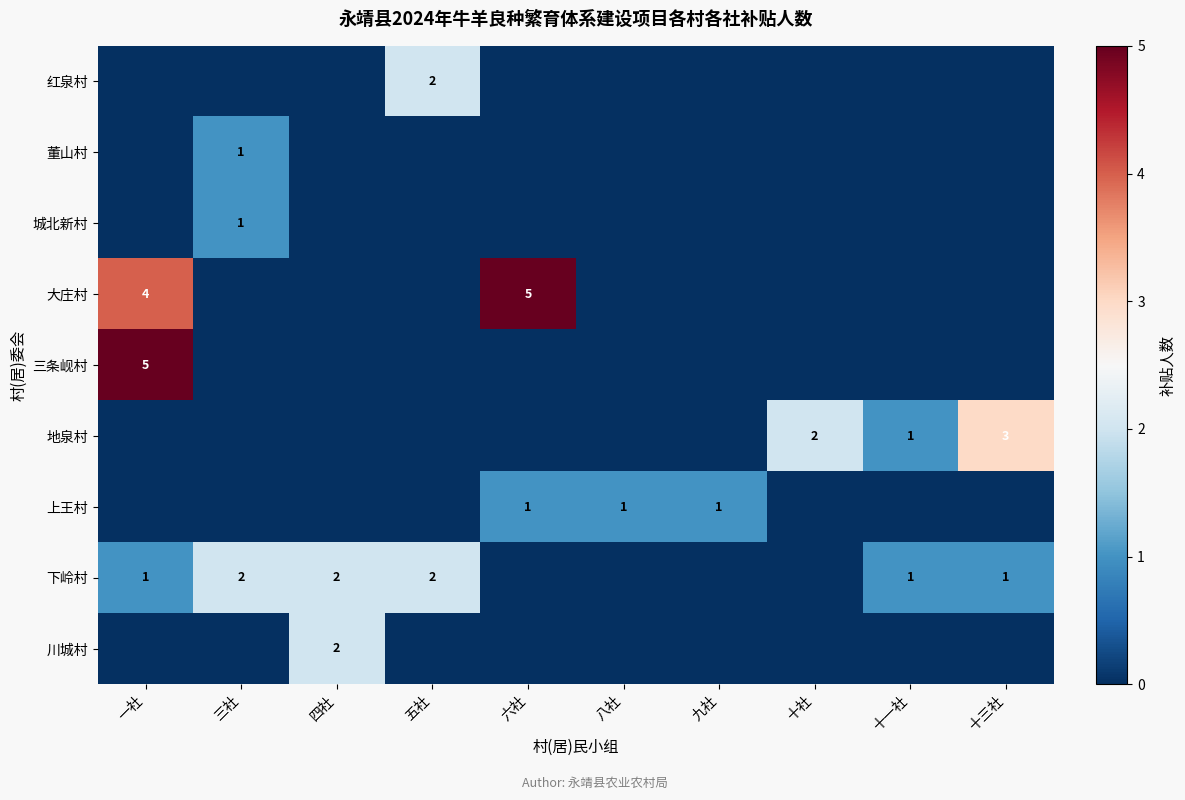

The value of 下岭村 at 十三社 is 1. True or false?

True